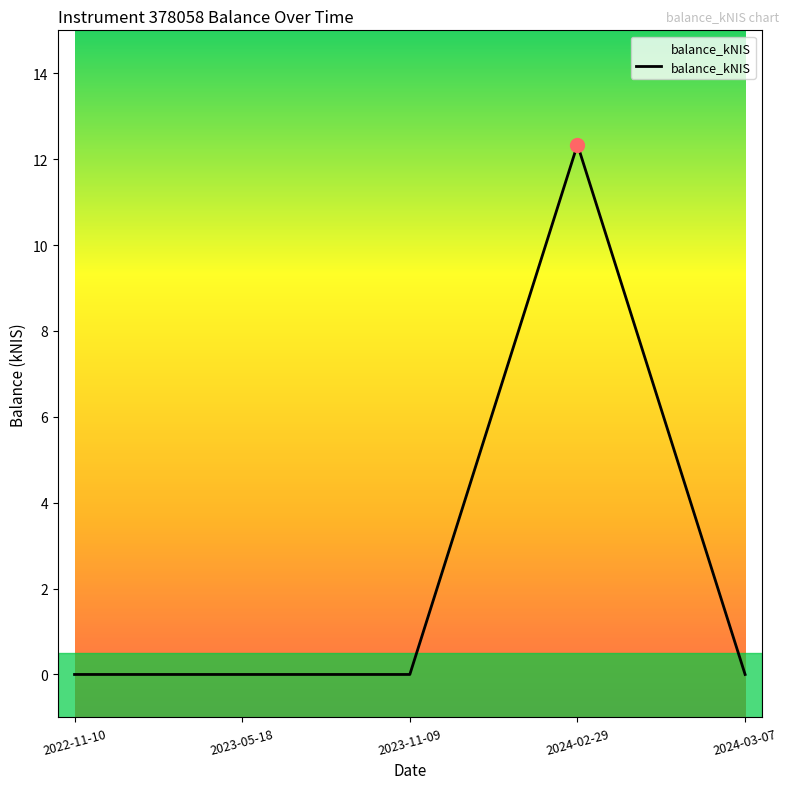

What is the maximum value shown in the chart?

12.3